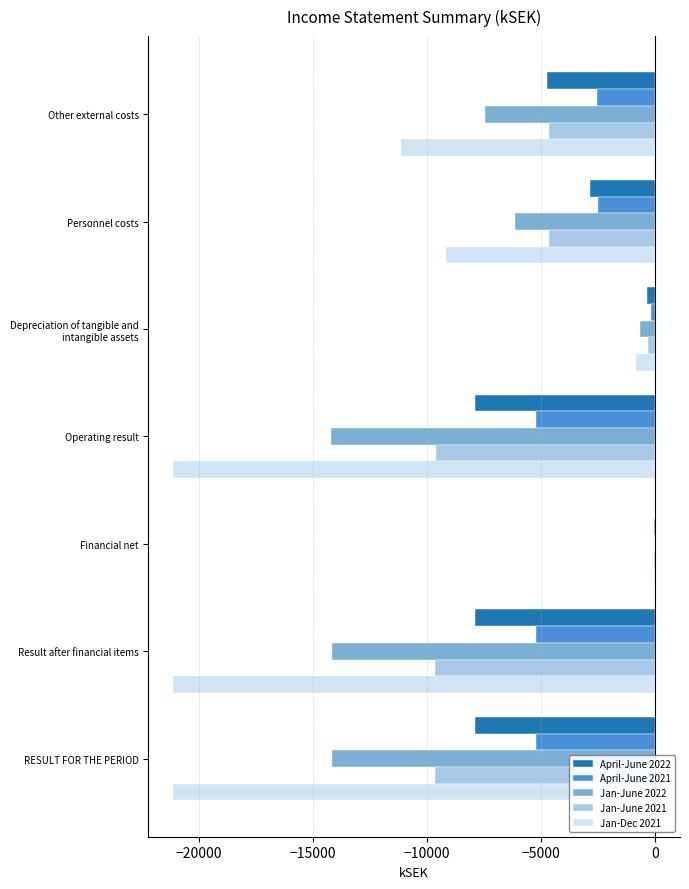

At which category does the chart reach its peak across all series?

Financial net